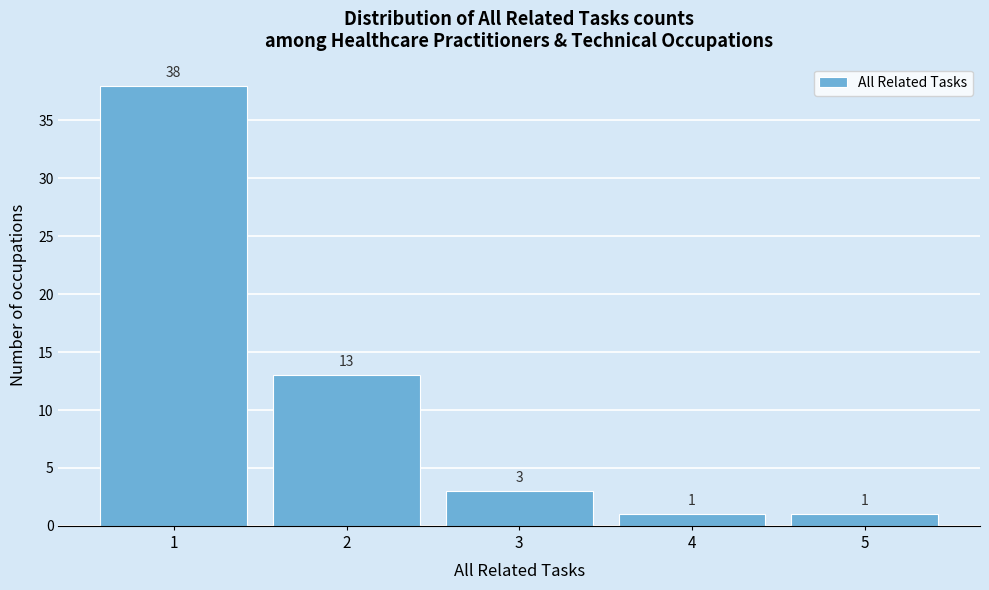

Reading left to right, list every bar in this chart as the range it spans on the x-axis followed by its height.

0.5 to 1.5: 38
1.5 to 2.5: 13
2.5 to 3.5: 3
3.5 to 4.5: 1
4.5 to 5.5: 1